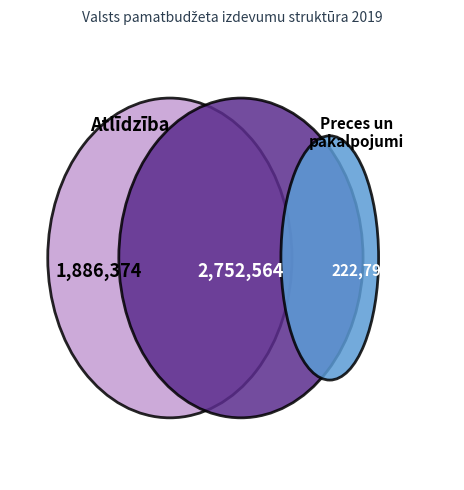

To the nearest percent, what is the difference between the largest and smallest slice percentages?

56%